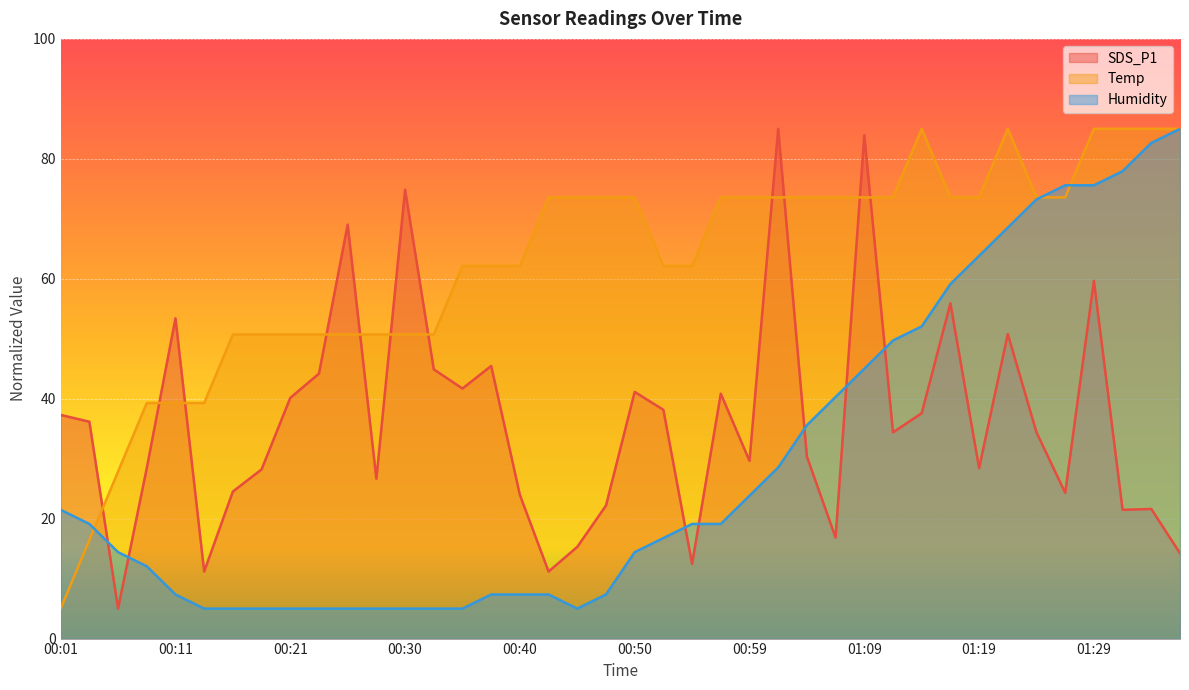

At which category does the chart reach its peak across all series?

01:02